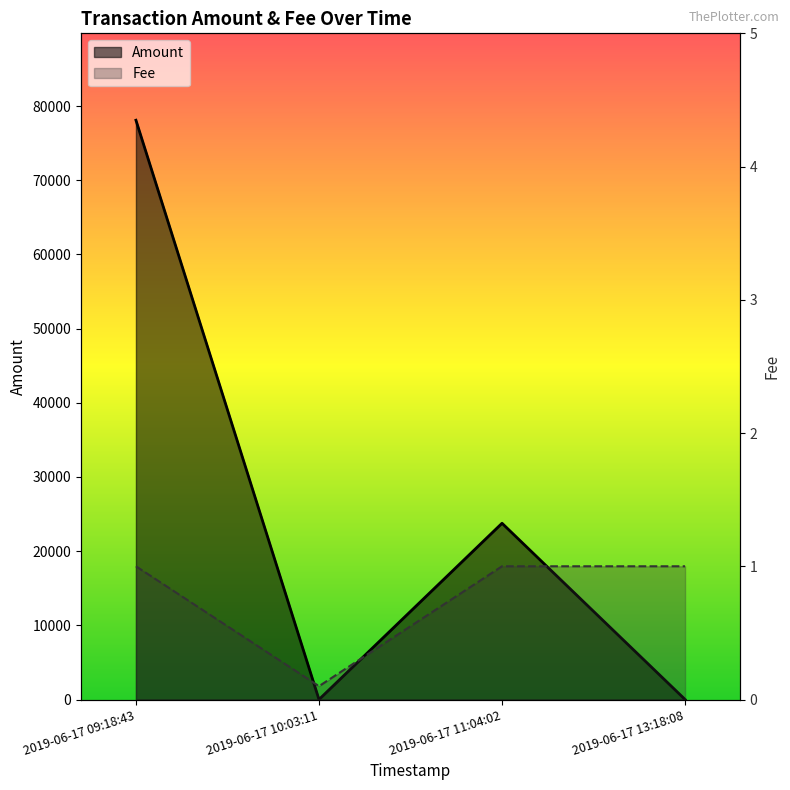

What is the total value across all series at 2019-06-17 09:18:43?

78086.7